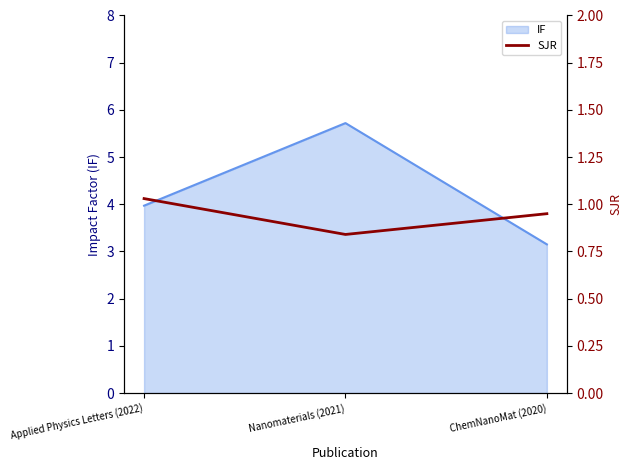

The IF series shows 4.0 at Applied Physics Letters (2022). True or false?

True